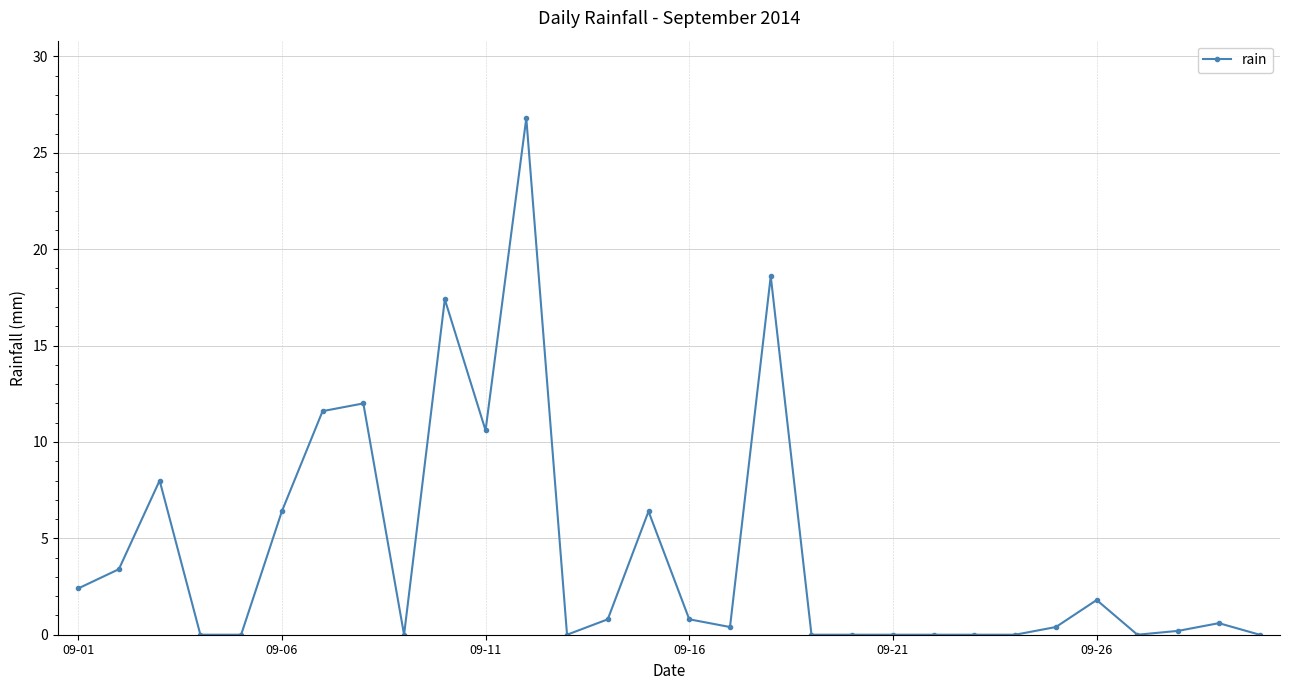

What is the maximum value shown in the chart?

26.8